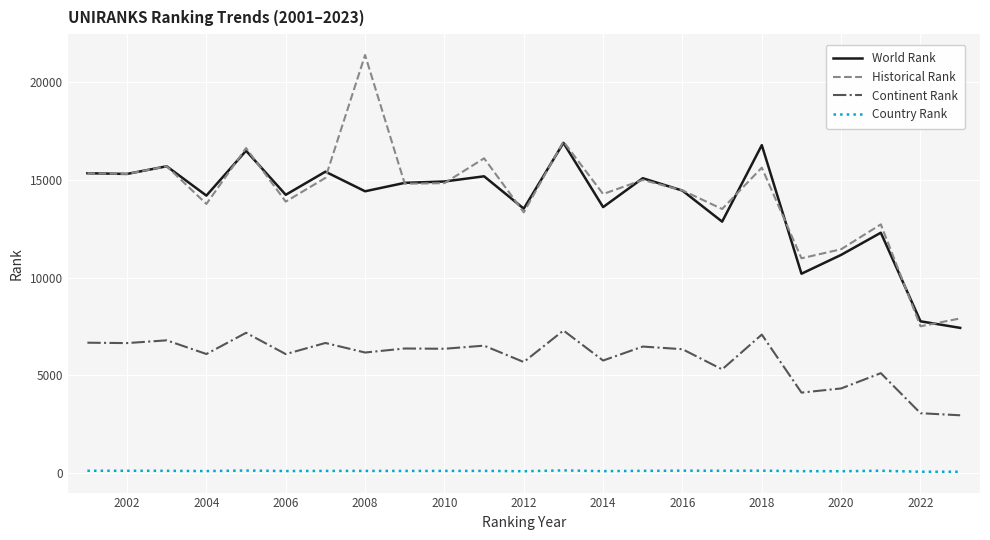

Which series has the widest spread of values?

Historical Rank